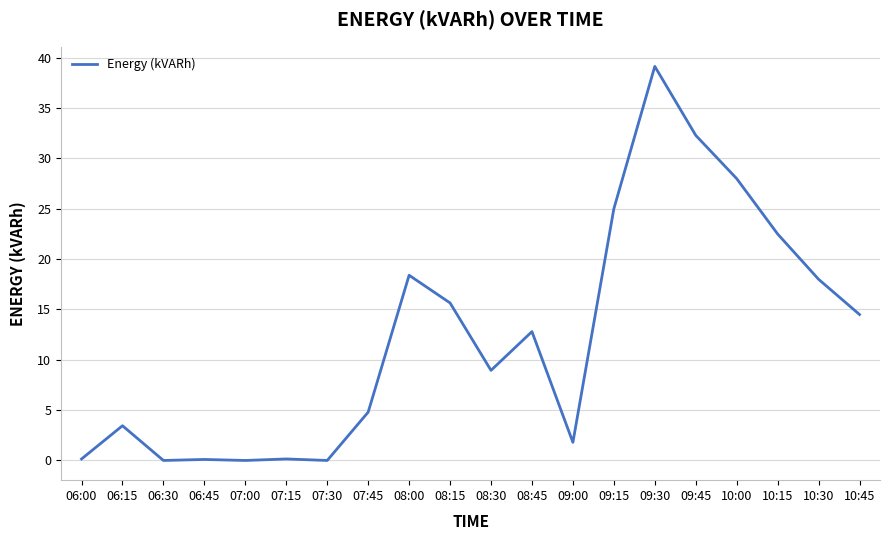

True or false: the data shows 3.5 at 06:15.

True